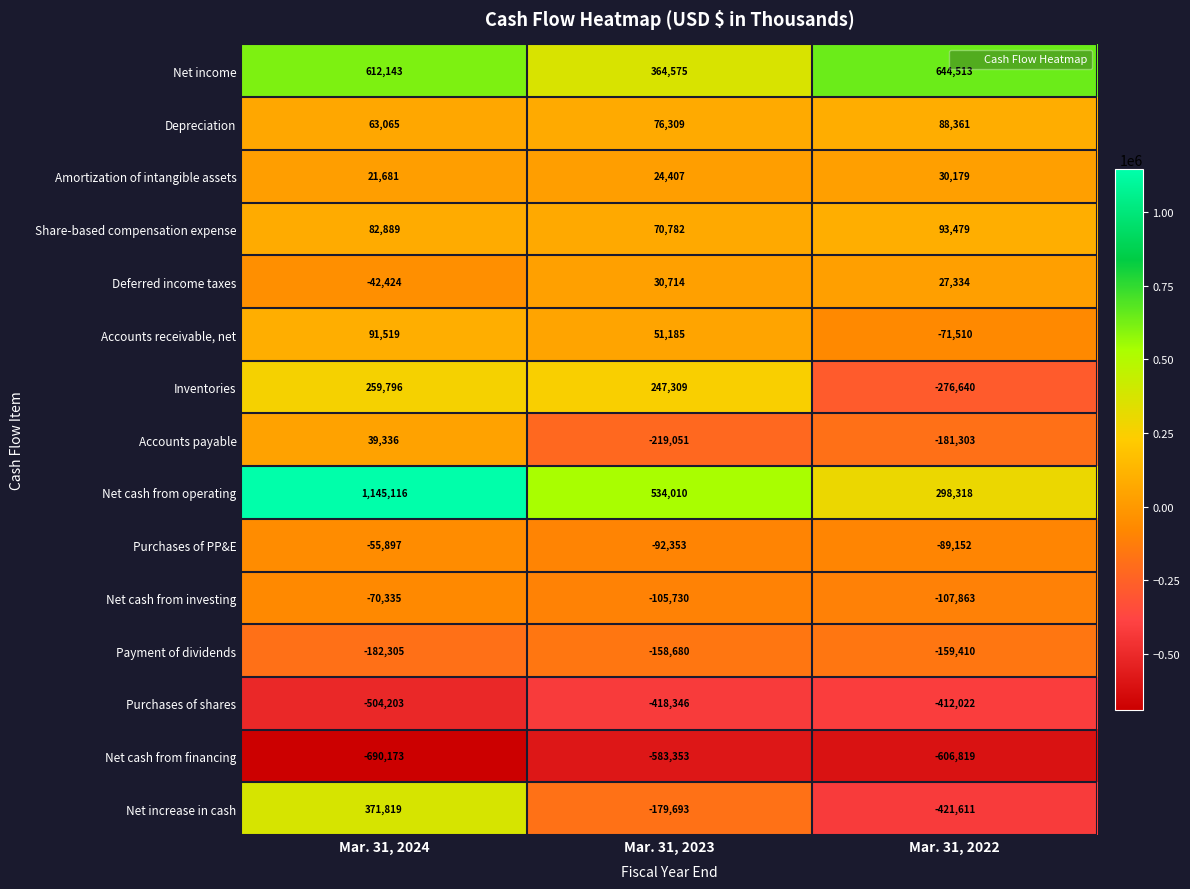

Count the number of categories in the chart.

3